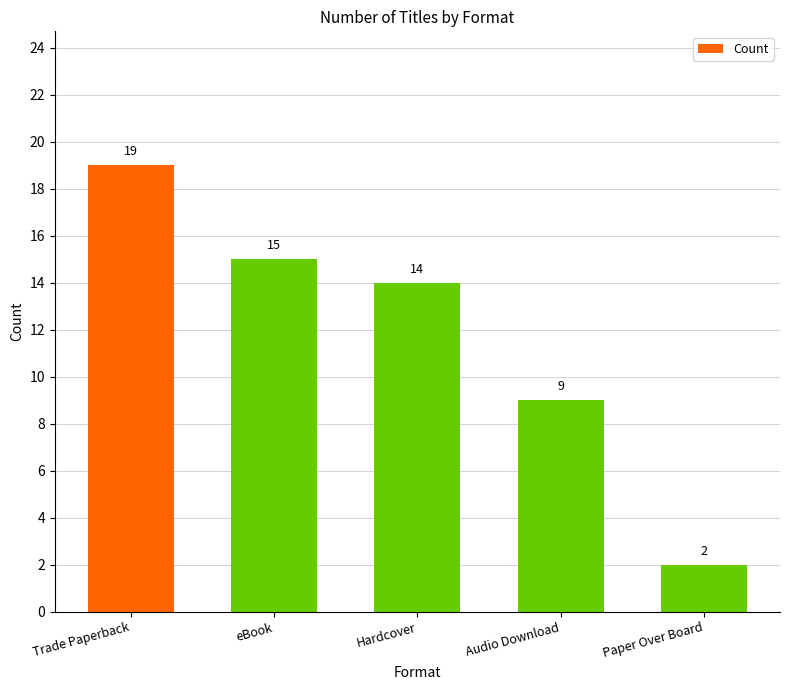

What is the greatest value displayed?

19